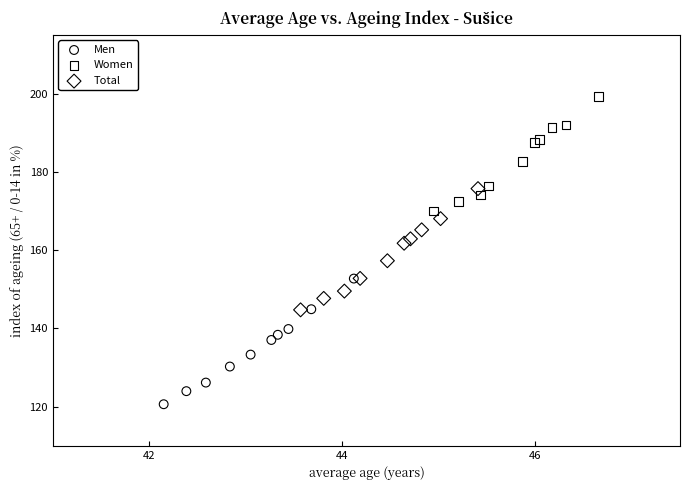

Which series reaches the maximum Y coordinate?

Women